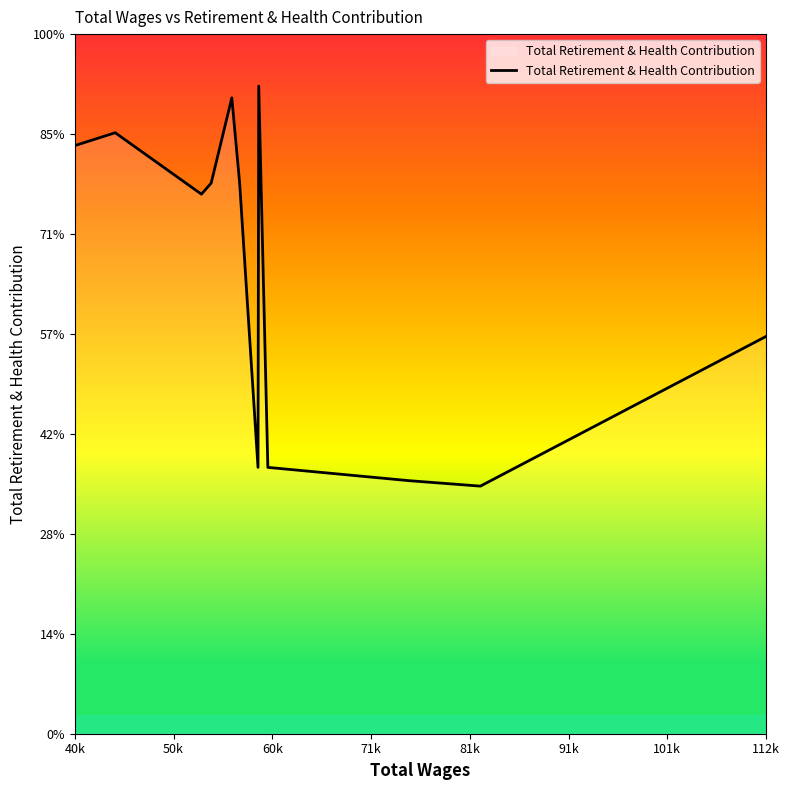

Reading left to right, transcribe all the data shown in this chart.

25218	25771	23135	23610	27267	23610	11421	27771	11421	10851	10617	17037